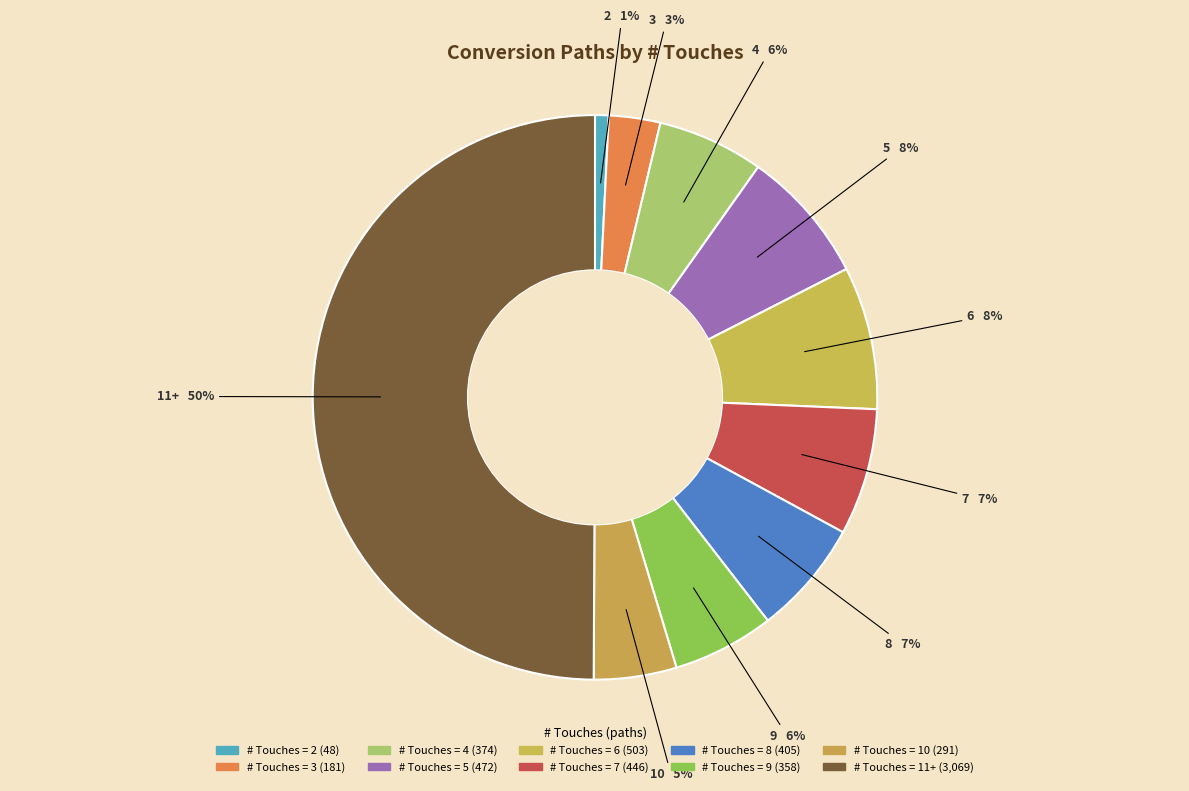

Does any single category account for the majority?

No